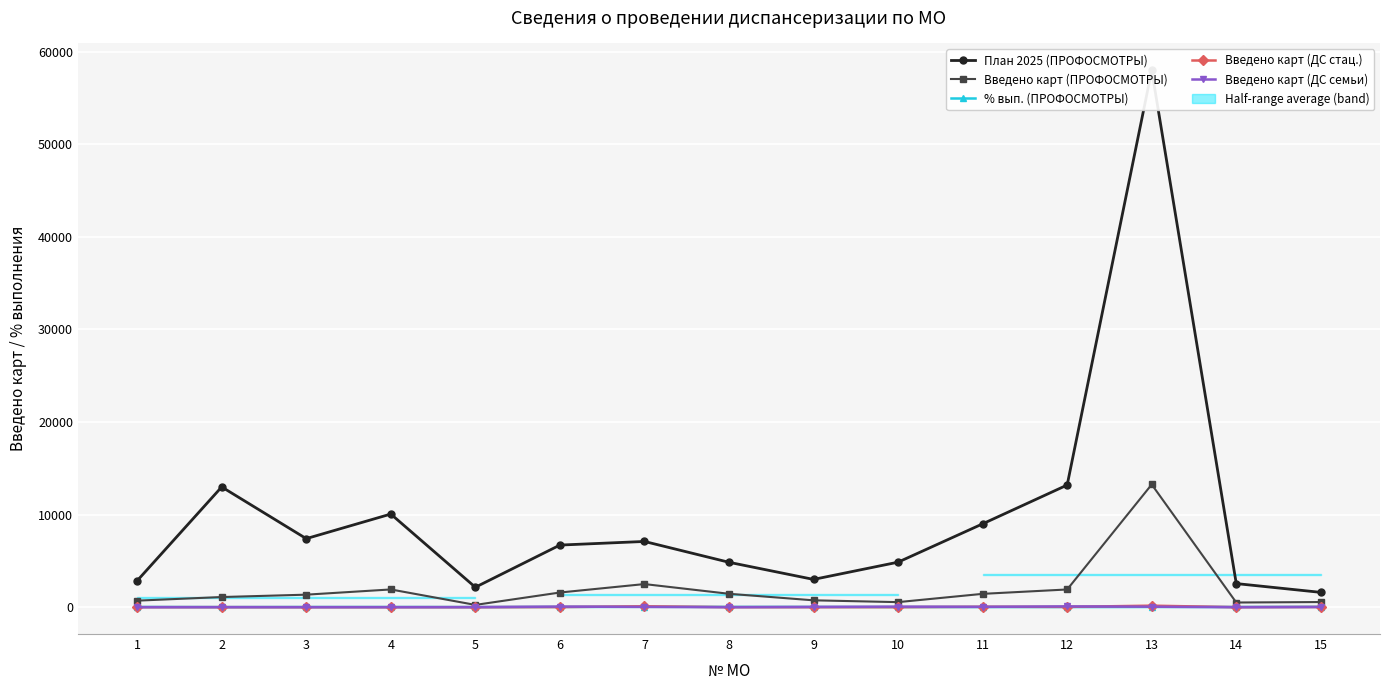

Which category has the highest value across all series?

13